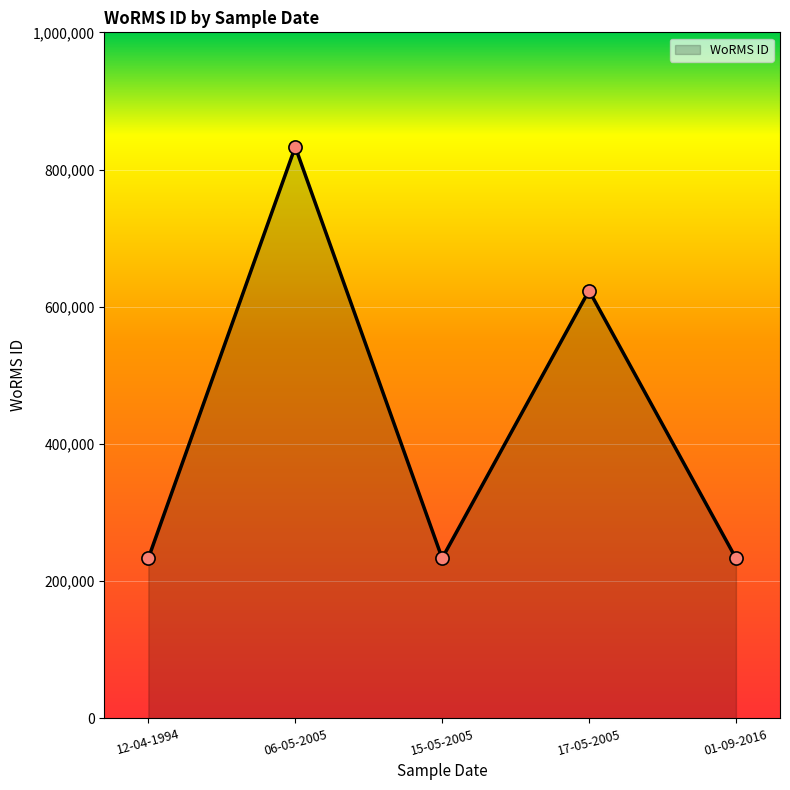

Which has a higher value, 17-05-2005 or 01-09-2016?

17-05-2005